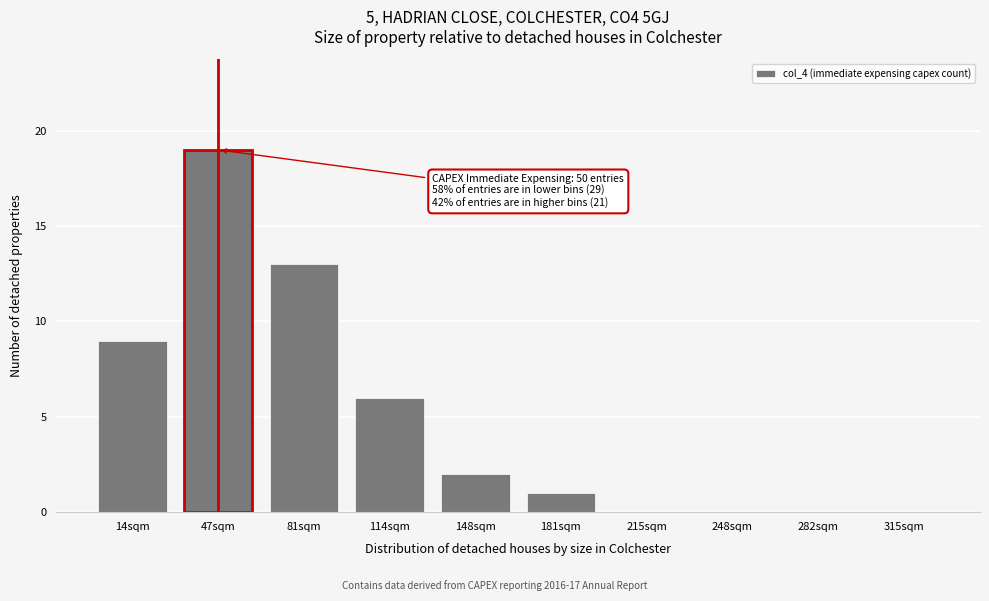

Reading left to right, transcribe all the data shown in this chart.

14sqm=9	47sqm=19	81sqm=13	114sqm=6	148sqm=2	181sqm=1	215sqm=0	248sqm=0	282sqm=0	315sqm=0